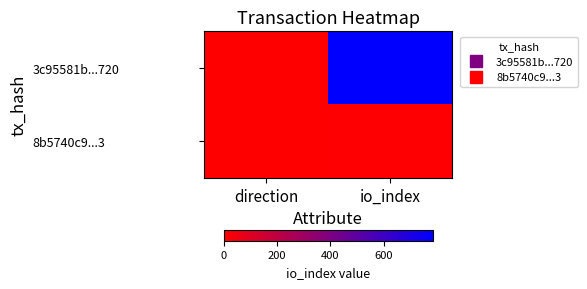

Reading left to right, transcribe all the data shown in this chart.

3c95581b...720: direction=-1	io_index=785
8b5740c9...3: direction=1	io_index=3